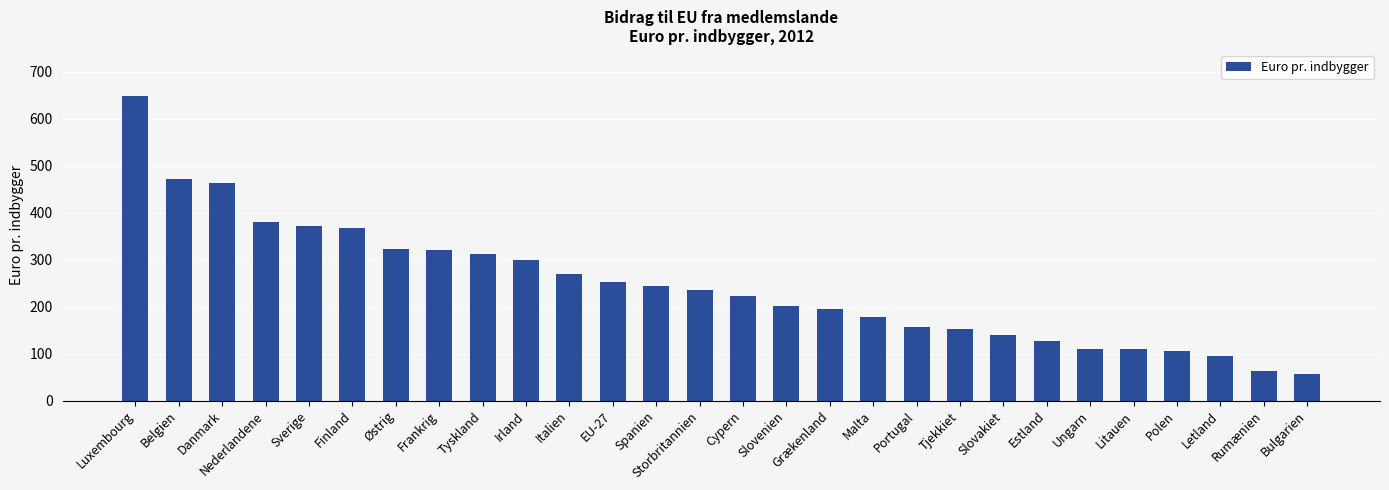

Are the bars horizontal?

No